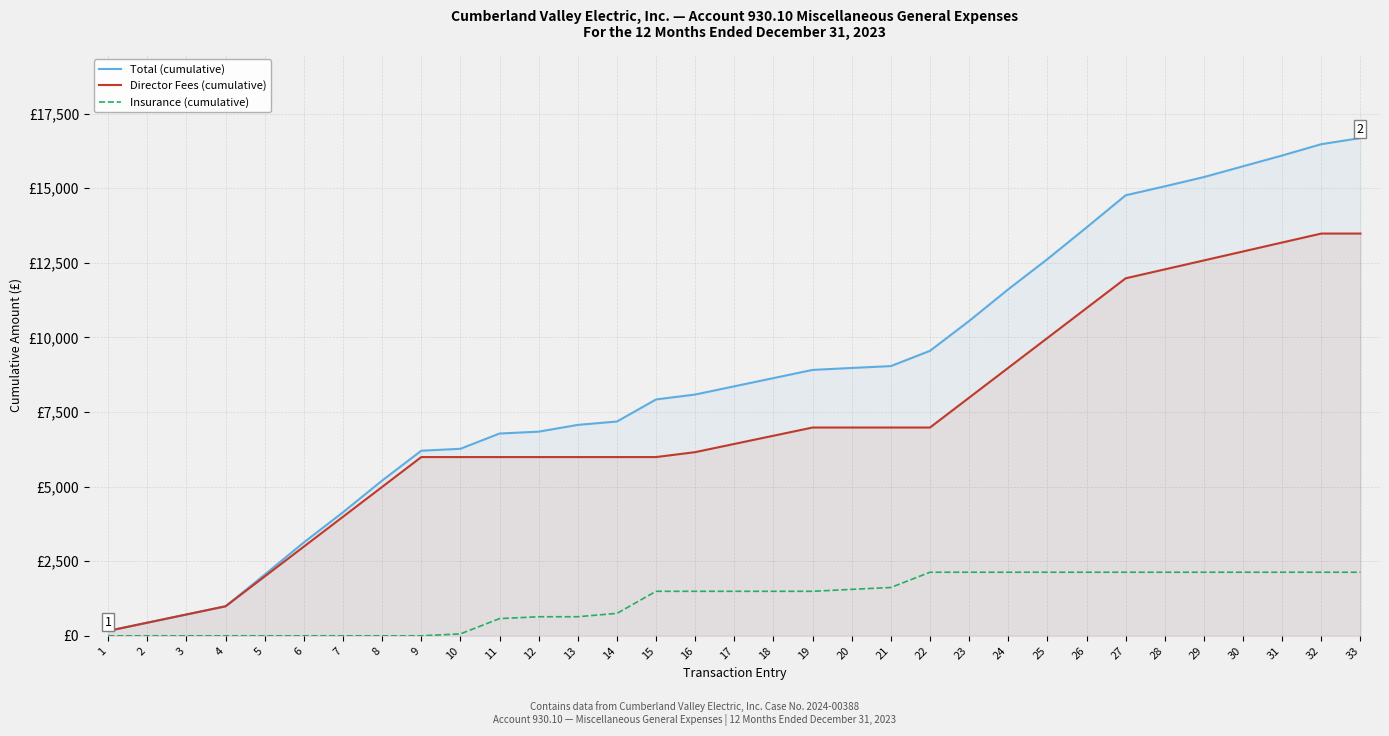

What is the difference between the second highest and second lowest values in the Total (cumulative) series?

16034.6